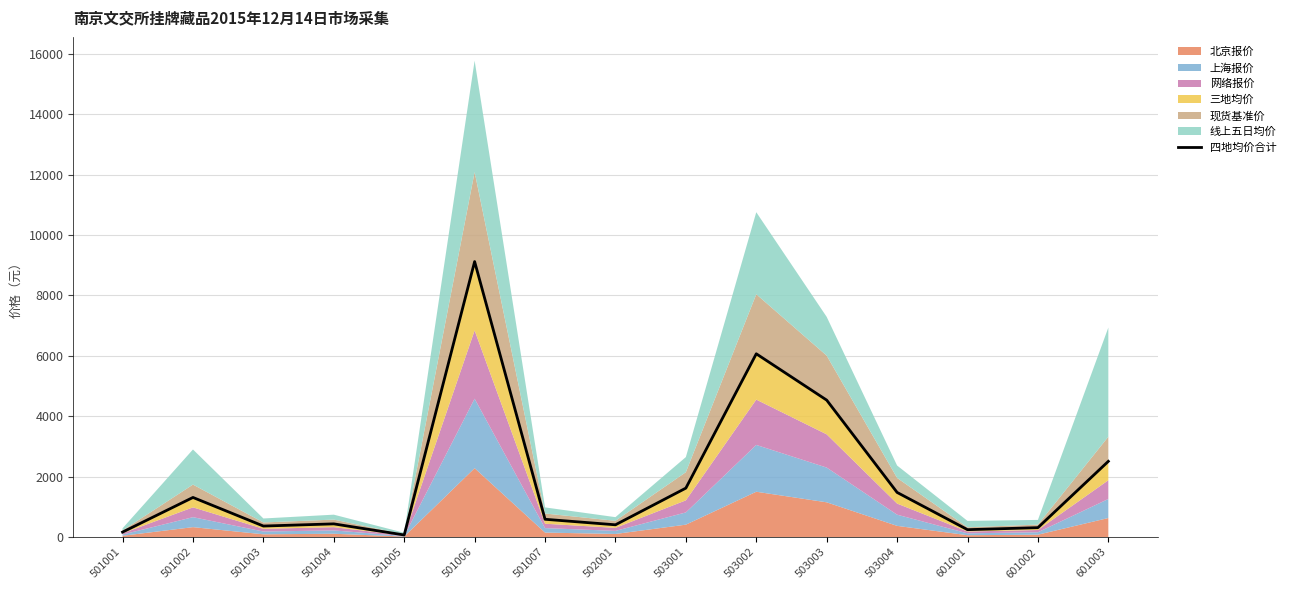

Reading left to right, transcribe all the data shown in this chart.

164.0	1310.7	364.0	436.0	68.4	9120.0	588.0	405.3	1620.0	6066.7	4533.3	1477.3	244.0	310.7	2506.7